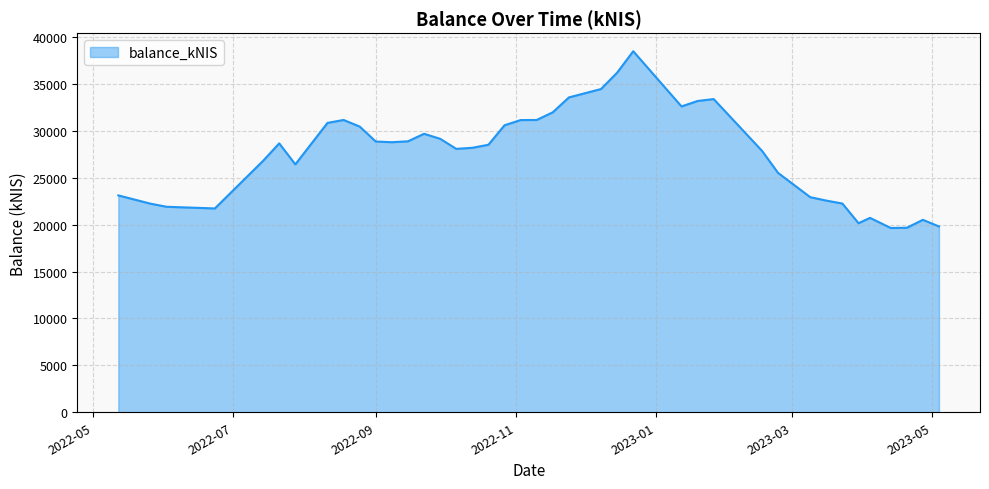

What is the difference between the maximum and minimum values?

18836.4